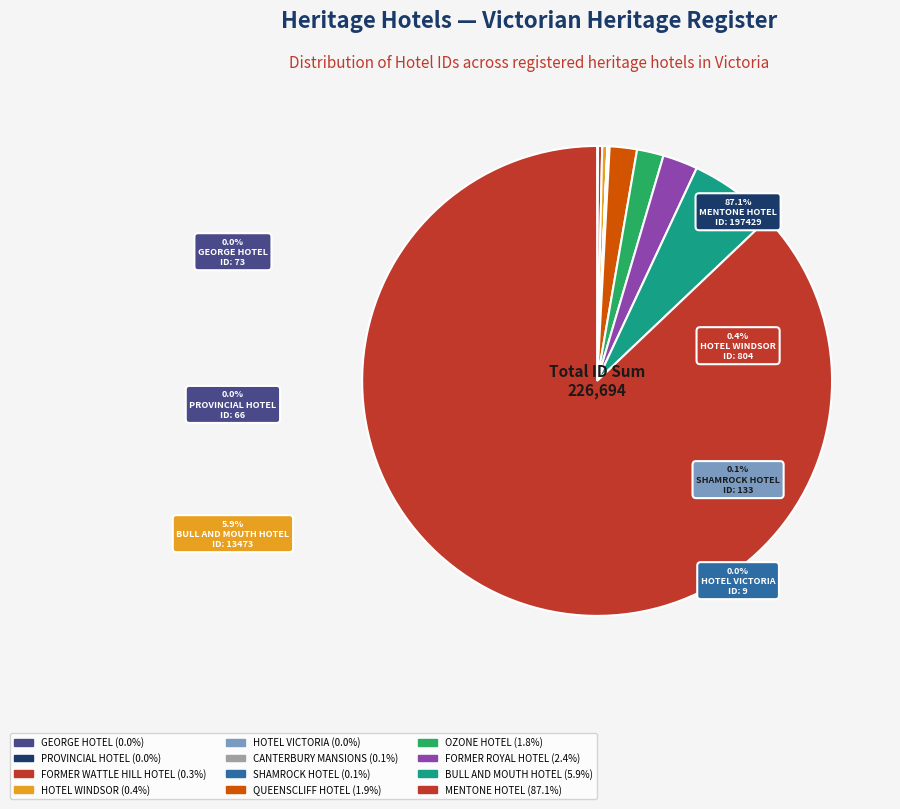

Does any single category account for the majority?

Yes